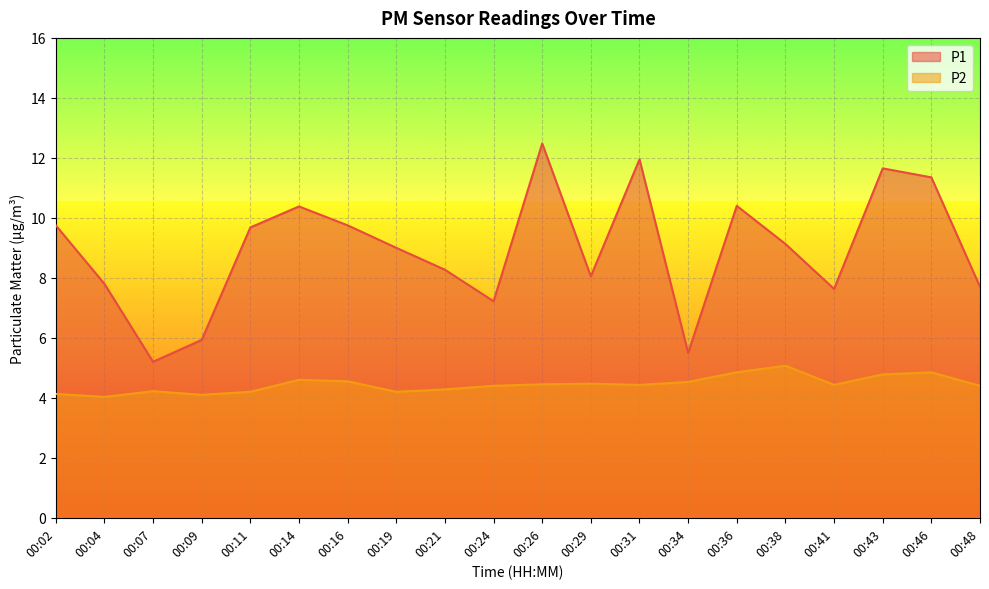

Is the value of P2 at 00:14 greater than the value of P1 at 00:21?

No